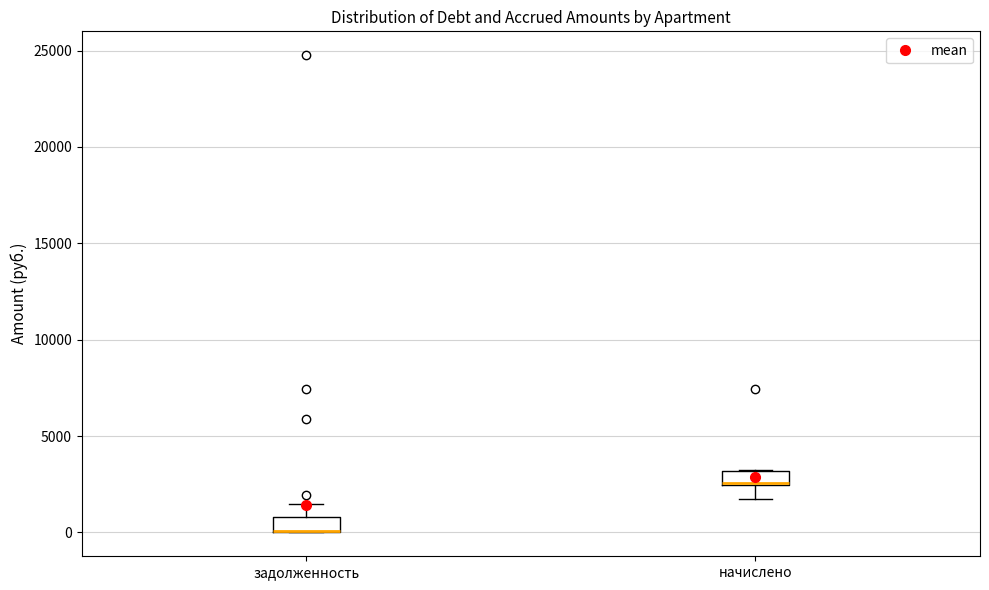

Where is the upper edge of the box for задолженность on the y-axis? The values are not printed on the chart, so give them approximately, as read against the axis.

1000